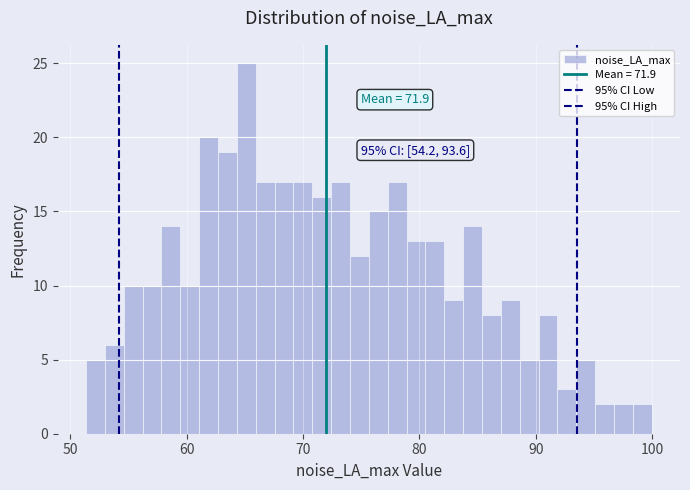

Around what value on the x-axis is the tallest bar? Give the approximate position of its centre, as read against the axis.

65